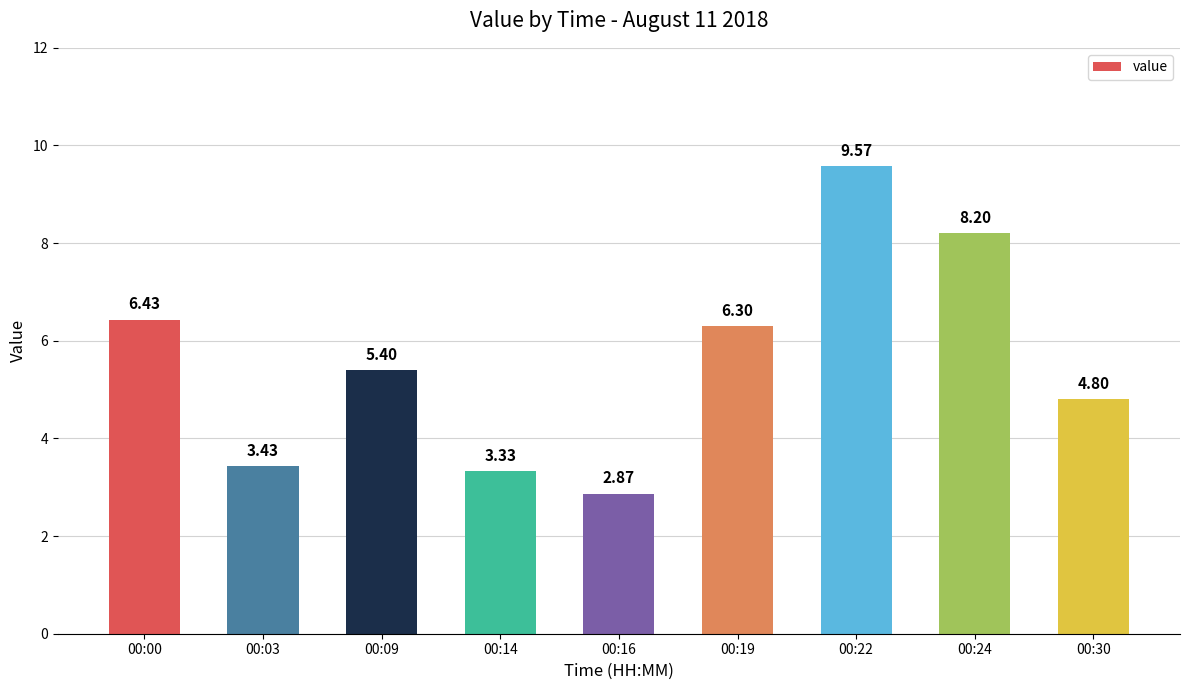

What is the average value?

5.6